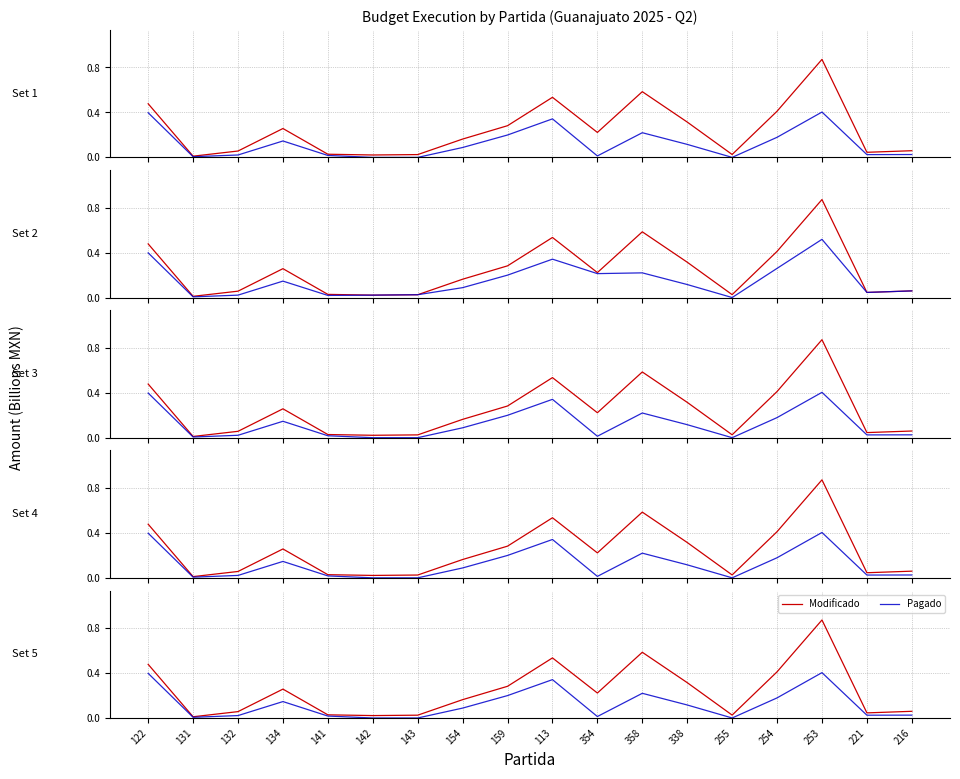

Is it true that Ejercido equals -0.2 at 143?

False